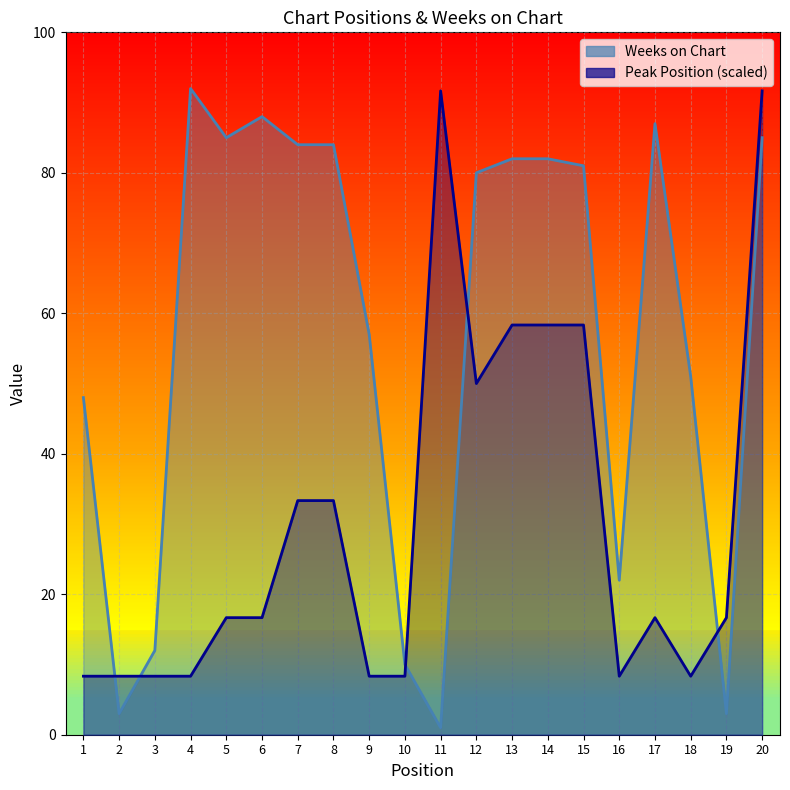

Reading left to right, what are all the values shown in this chart?

Weeks on Chart: 1=48.0	2=3.0	3=12.0	4=92.0	5=85.0	6=88.0	7=84.0	8=84.0	9=57.0	10=10.0	11=1.0	12=80.0	13=82.0	14=82.0	15=81.0	16=22.0	17=87.0	18=51.0	19=3.0	20=85.0
Peak Position (scaled): 1=8.3	2=8.3	3=8.3	4=8.3	5=16.7	6=16.7	7=33.3	8=33.3	9=8.3	10=8.3	11=91.7	12=50.0	13=58.3	14=58.3	15=58.3	16=8.3	17=16.7	18=8.3	19=16.7	20=91.7